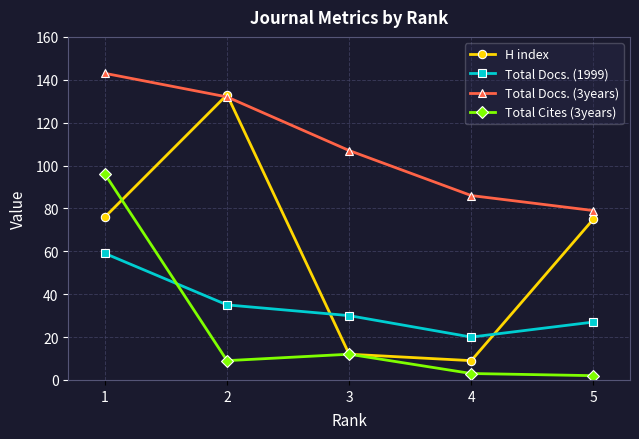

Rank the series by their maximum value, from highest to lowest.

Total Docs. (3years), H index, Total Cites (3years), Total Docs. (1999)